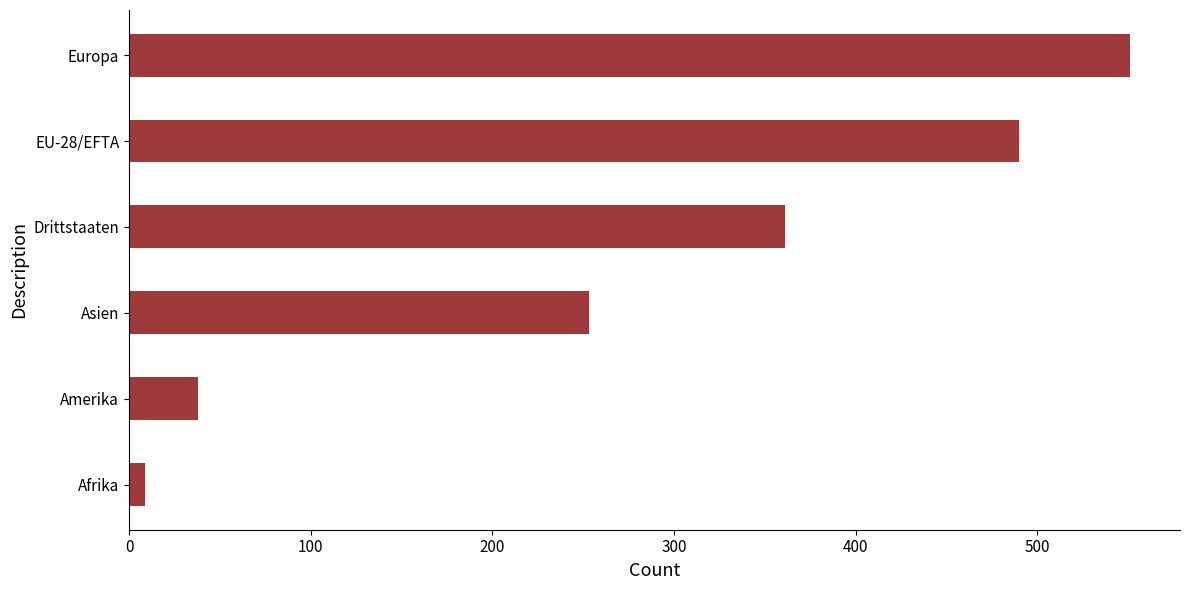

The value at Asien is 253. True or false?

True